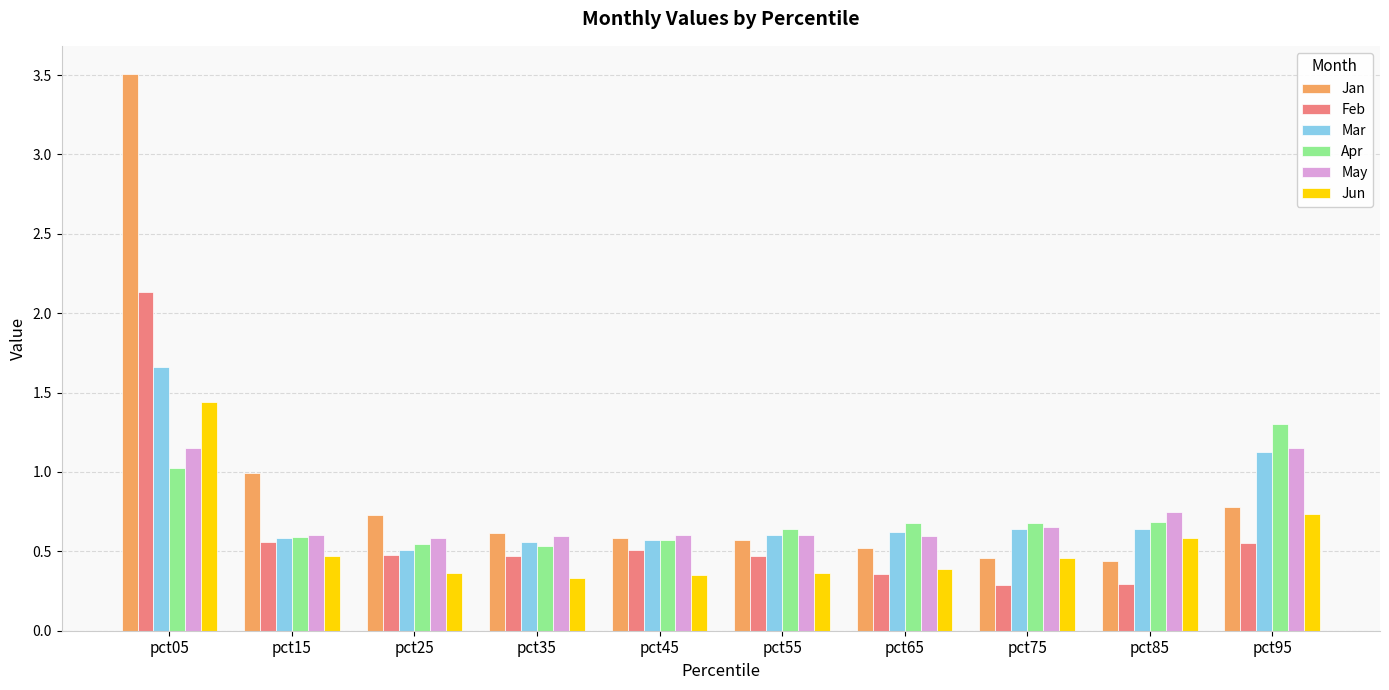

What value does the Jan series have at pct15?

1.0